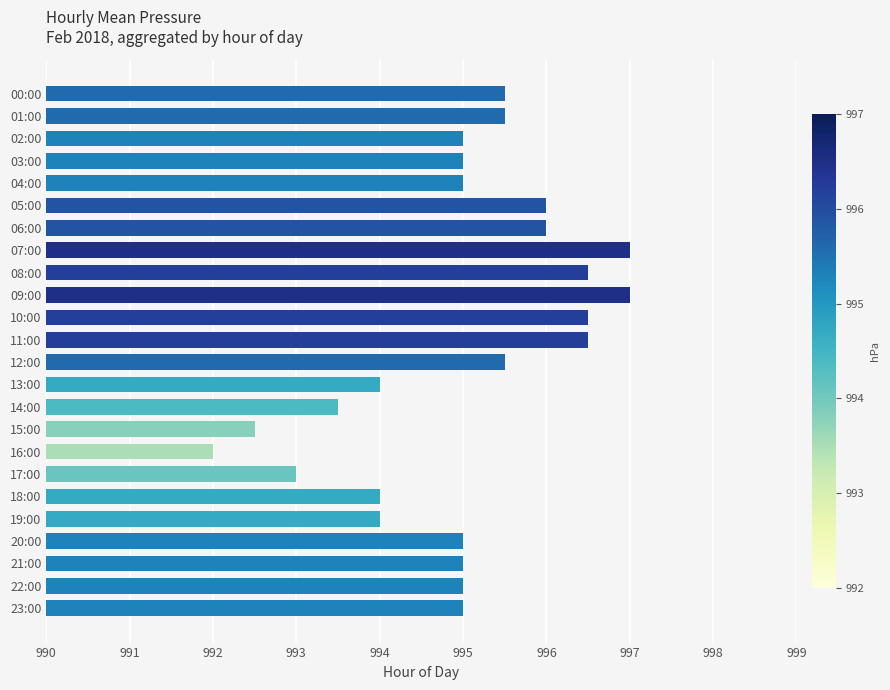

Are the bars grouped side by side (vs. stacked)?

No